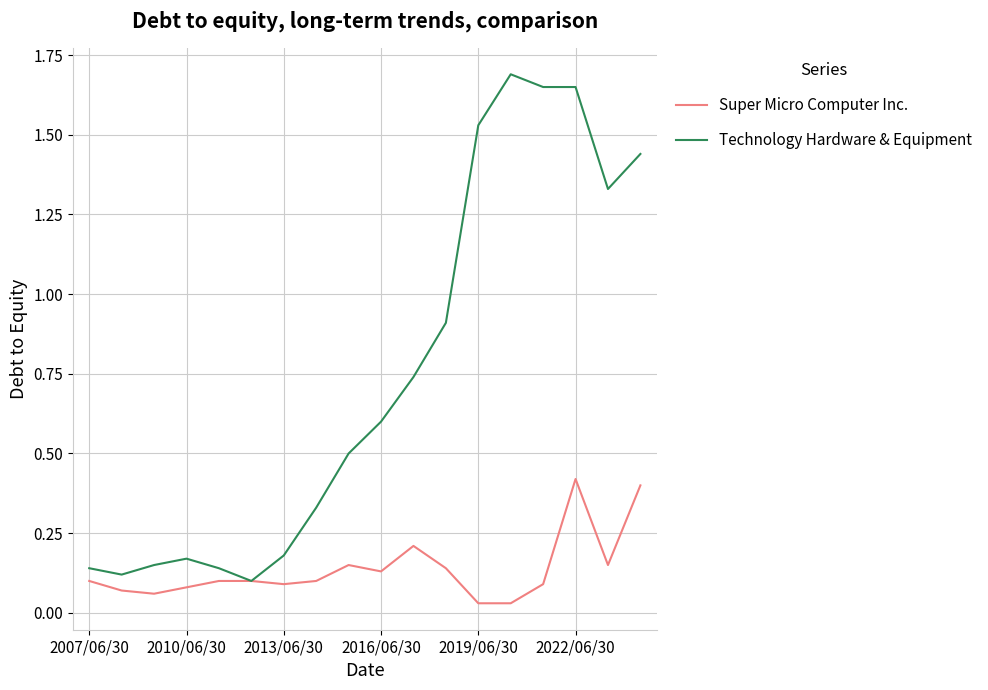

What is the greatest value displayed?

1.7